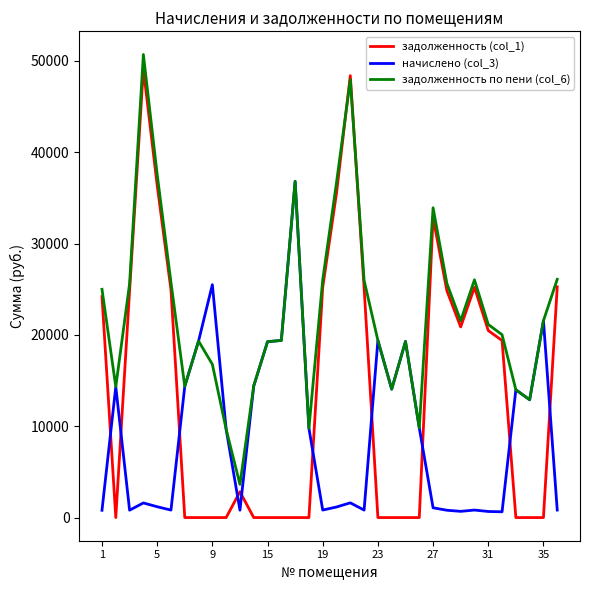

True or false: задолженность (col_1) and начислено (col_3) intersect in this chart.

True